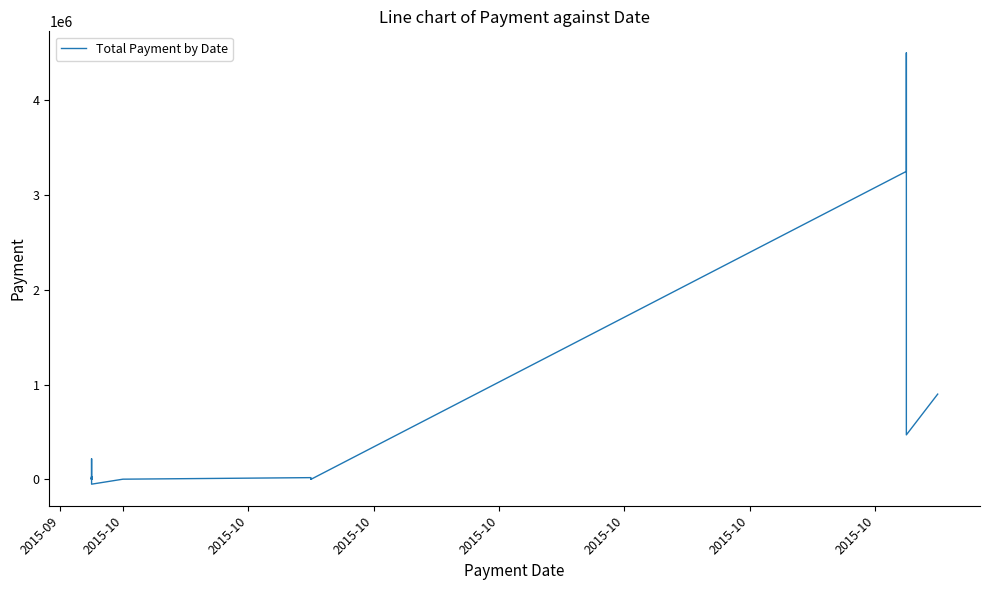

What is the greatest value displayed?

4500000.0